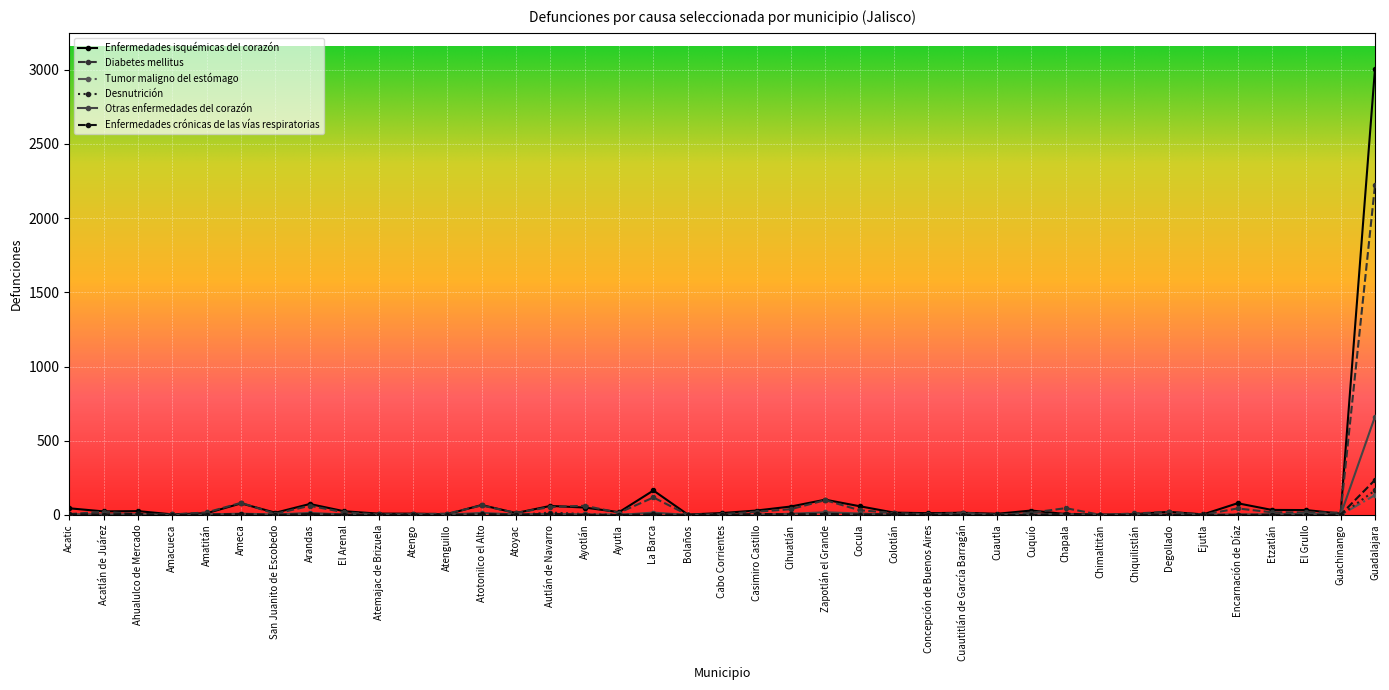

At which label does Enfermedades crónicas de las vías respiratorias first exceed 2?

Acatic